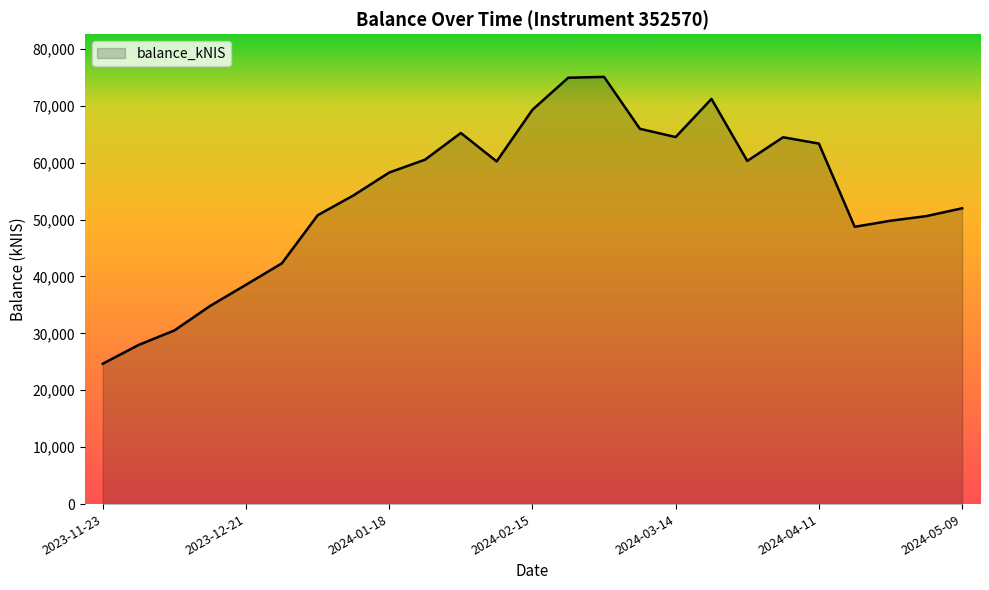

What is the greatest value displayed?

75070.7